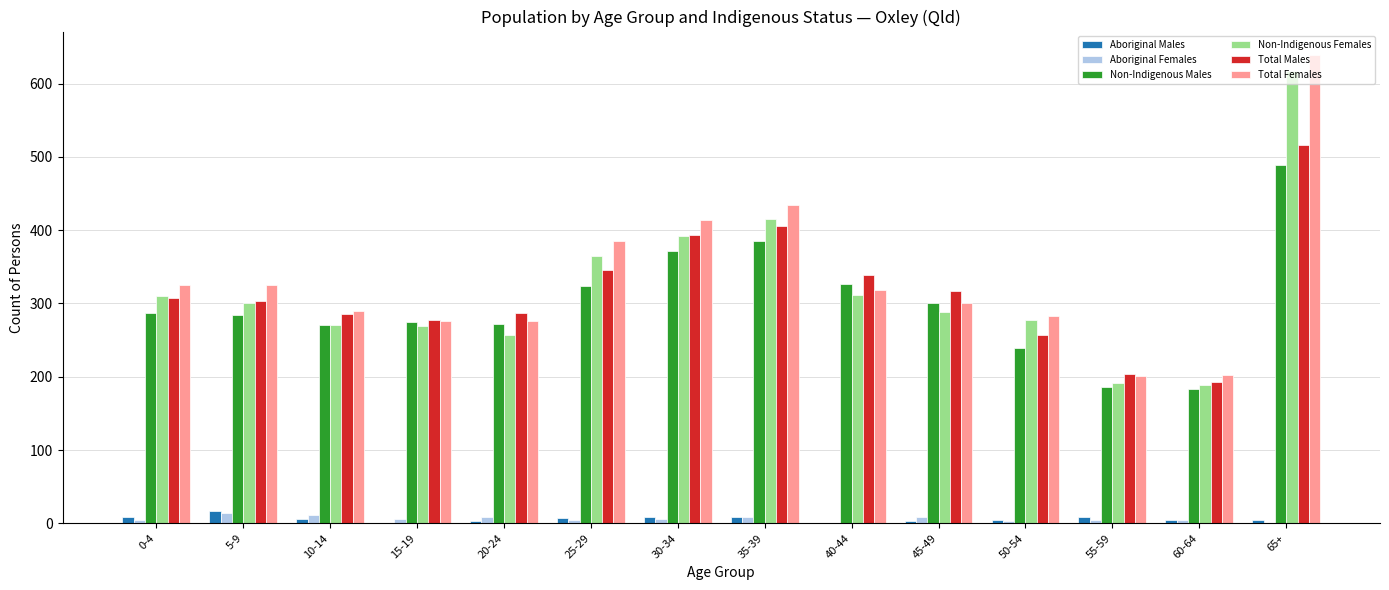

Is it true that Aboriginal Males equals 4 at 65+?

True